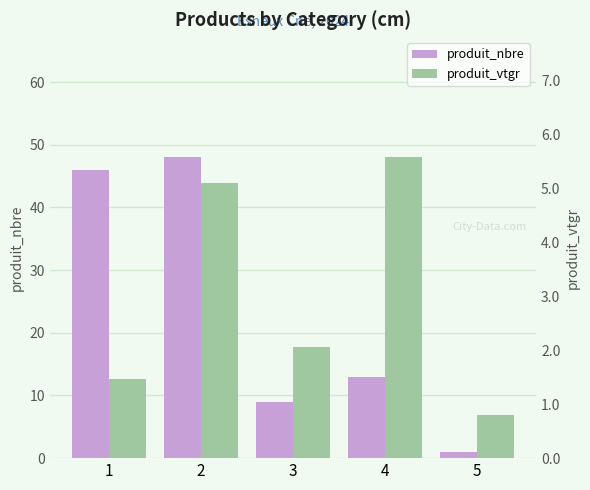

What is the average value of the produit_vtgr series?

3.0